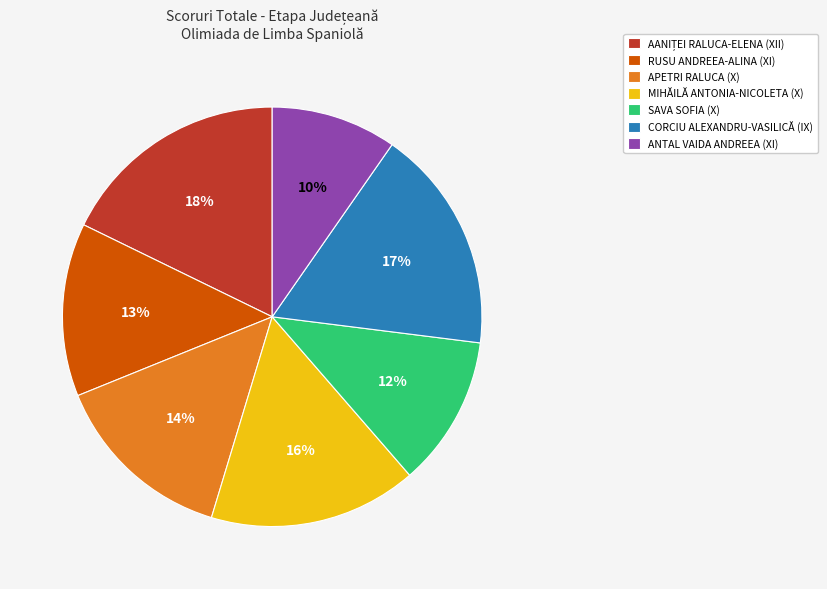

Is it true that APETRI RALUCA (X) is 14% of the pie?

True